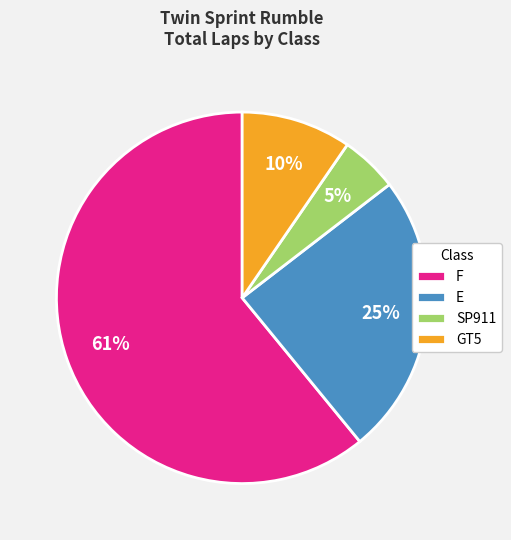

What is the smallest slice in the pie chart?

SP911